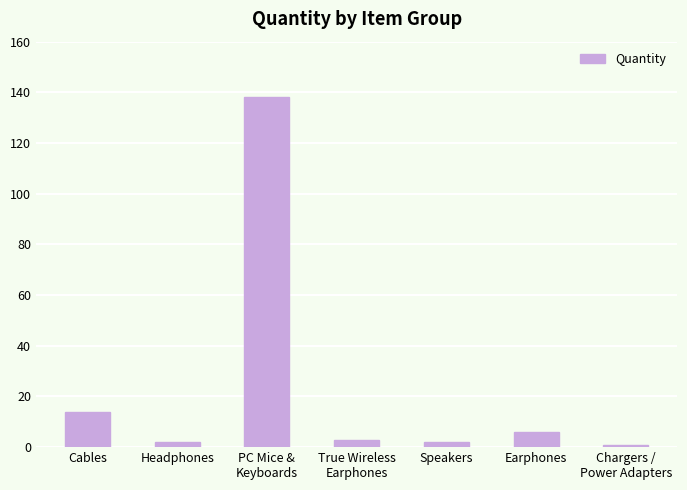

At which label is the value closest to 69?

Cables